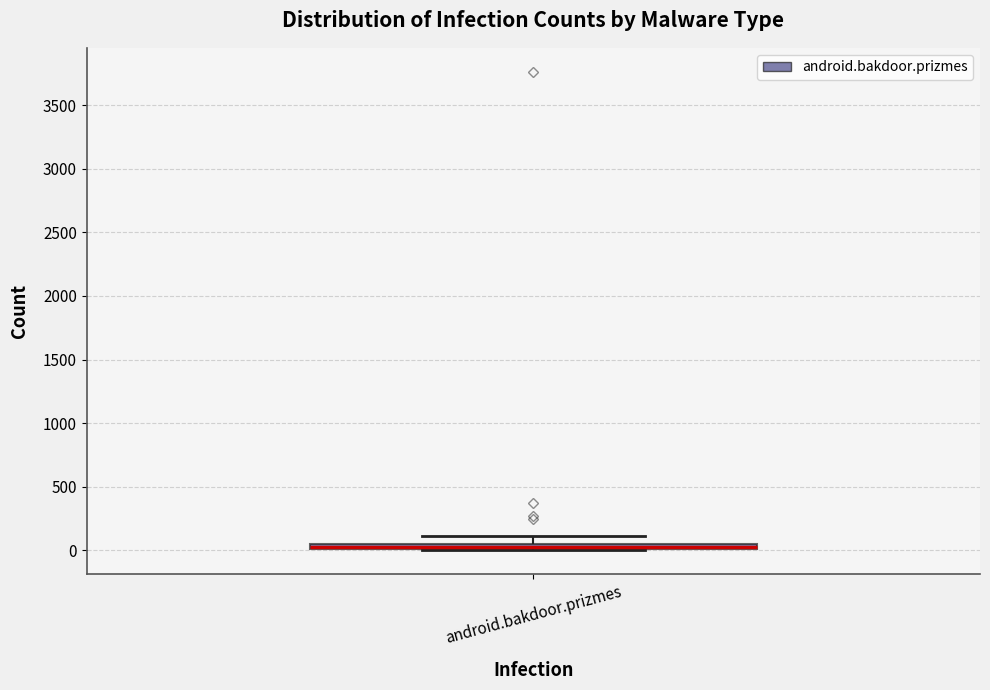

Where is the lower edge of the box for android.bakdoor.prizmes on the y-axis? The values are not printed on the chart, so give them approximately, as read against the axis.

0